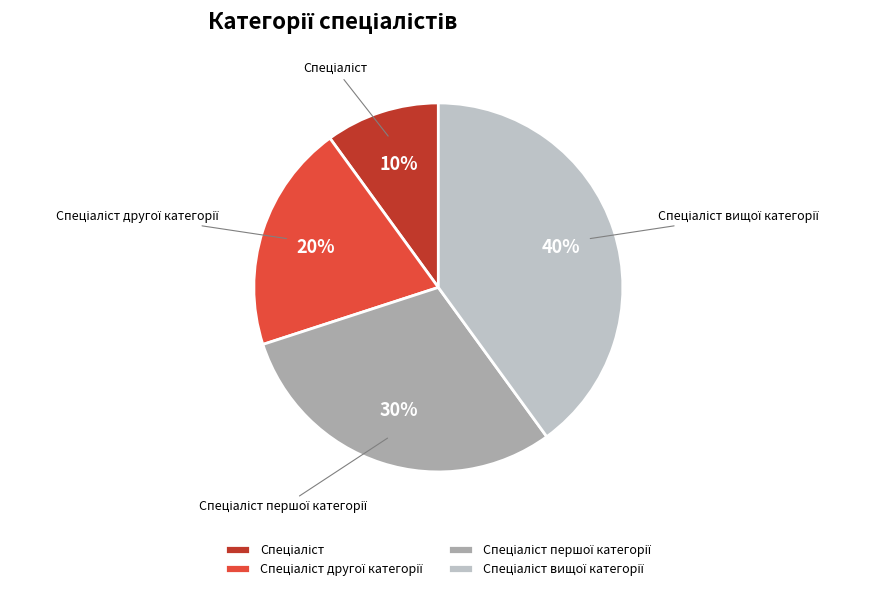

To the nearest percent, what is the difference between the largest and smallest slice percentages?

30%